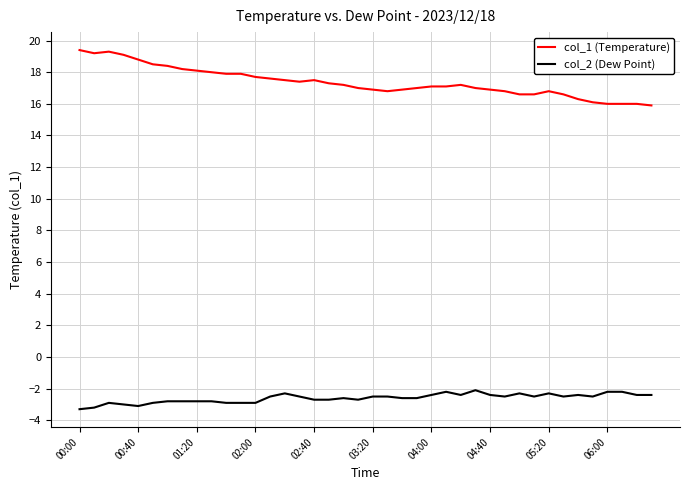

What is the smallest value displayed?

-3.3